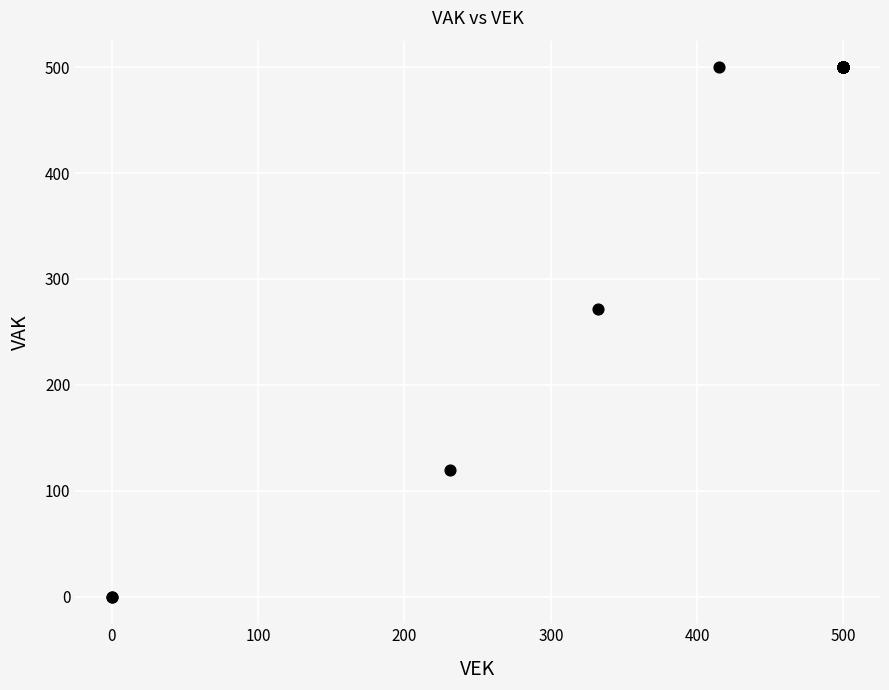

What Y value in the scatter plot is closest to 250?

272